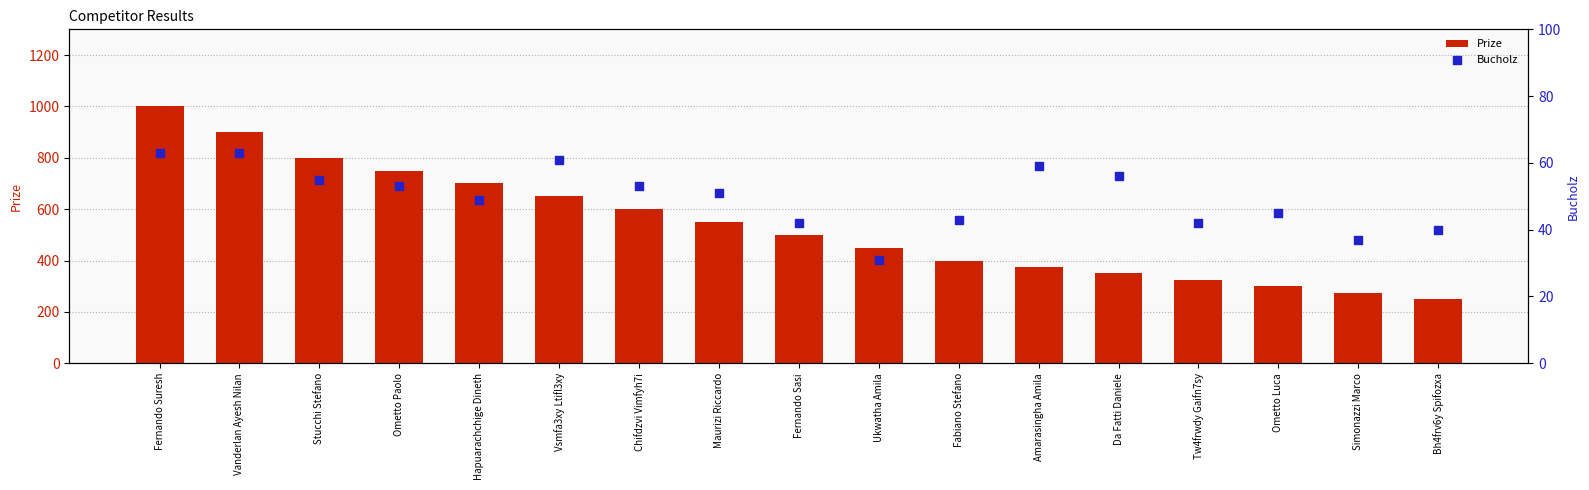

What is the total value across all series at Chifdzvi Vimfyh7i?

653